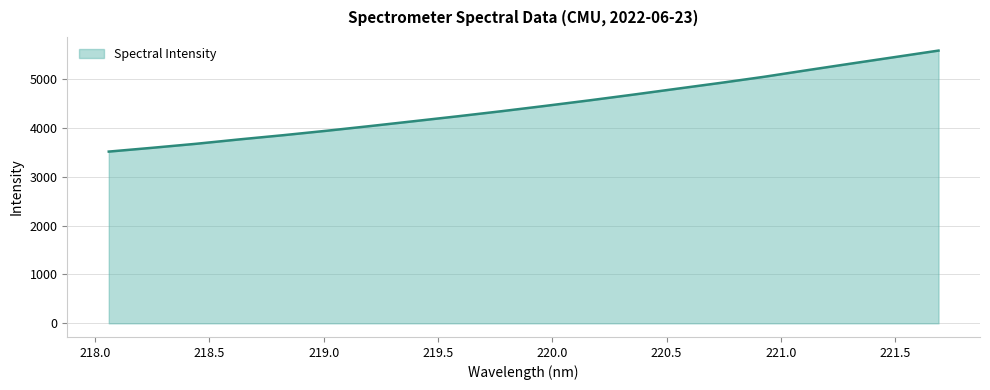

What is the minimum value shown in the chart?

3514.0